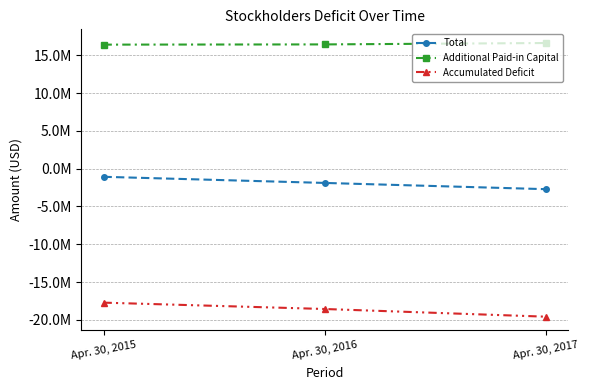

Rank the series at Apr. 30, 2015 from highest to lowest value.

Additional Paid-in Capital, Total, Accumulated Deficit